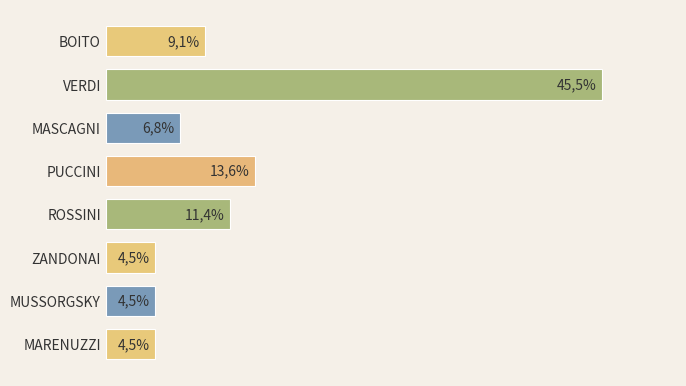

Where does the data first go above 9?

BOITO